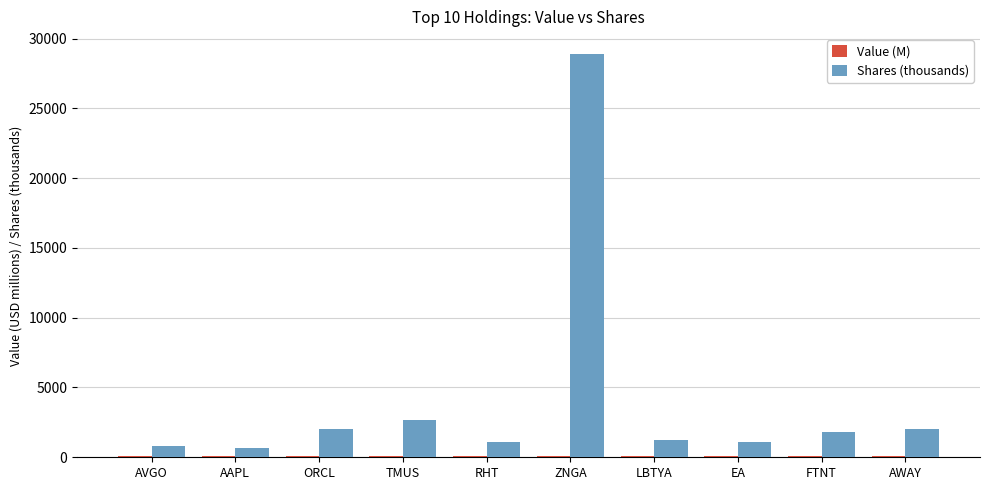

Where is Shares (thousands) nearest to the value 14782?

TMUS